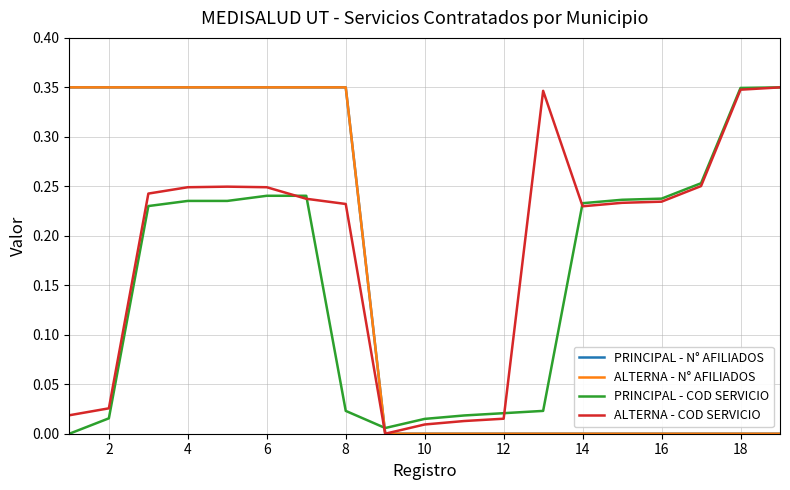

At which category does the chart reach its minimum across all series?

16